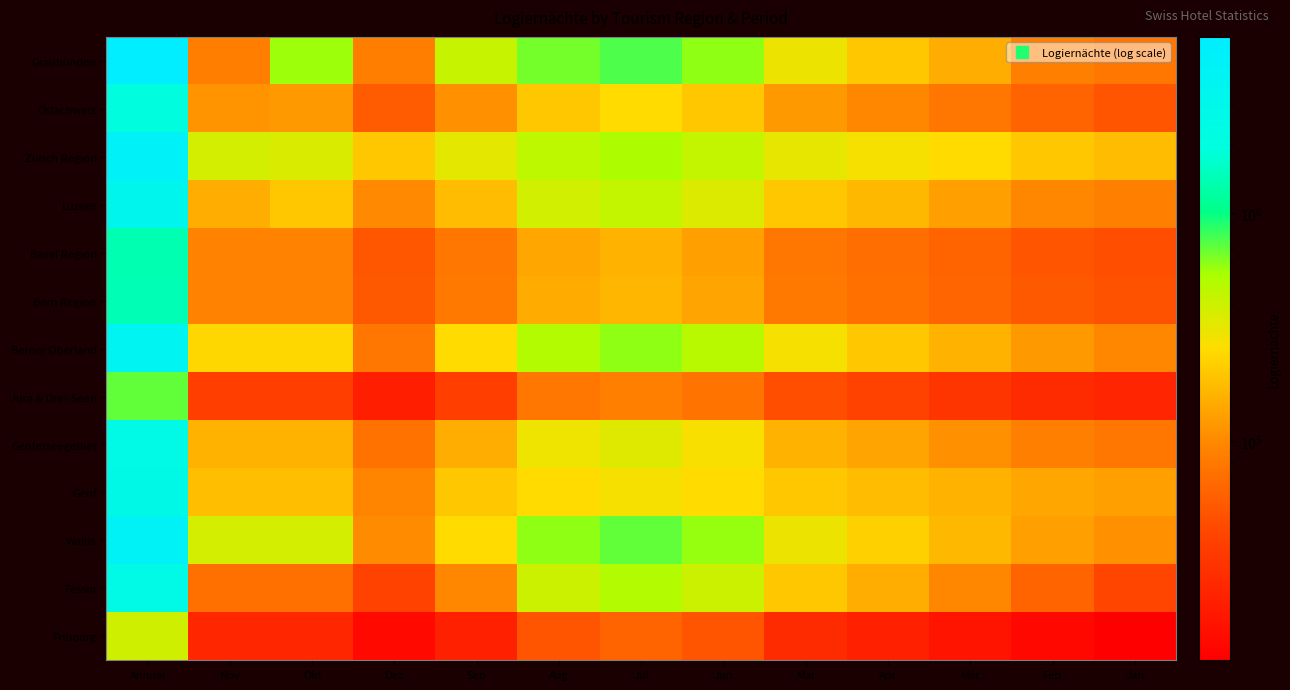

Reading left to right, what are all the values shown in this chart?

Graubünden: Annual=5885436	Nov=86770	Okt=561662	Dez=87000	Sep=420000	Aug=650000	Jul=750000	Jun=600000	Mai=300000	Apr=200000	Mär=150000	Feb=90000	Jan=80000
Ostschweiz: Annual=1973014	Nov=114599	Okt=119644	Dez=54000	Sep=110000	Aug=200000	Jul=250000	Jun=200000	Mai=120000	Apr=100000	Mär=80000	Feb=60000	Jan=50000
Zürich Region: Annual=4716798	Nov=374679	Okt=353965	Dez=200318	Sep=320000	Aug=450000	Jul=520000	Jun=430000	Mai=310000	Apr=280000	Mär=250000	Feb=200000	Jan=180000
Luzern: Annual=3271381	Nov=149680	Okt=202941	Dez=101002	Sep=180000	Aug=380000	Jul=430000	Jun=350000	Mai=200000	Apr=170000	Mär=130000	Feb=100000	Jan=90000
Basel Region: Annual=1381797	Nov=93719	Okt=93719	Dez=51517	Sep=80000	Aug=140000	Jul=160000	Jun=130000	Mai=80000	Apr=70000	Mär=60000	Feb=50000	Jan=45000
Bern Region: Annual=1399252	Nov=91151	Okt=91151	Dez=52825	Sep=82000	Aug=145000	Jul=165000	Jun=135000	Mai=82000	Apr=72000	Mär=62000	Feb=52000	Jan=47000
Berner Oberland: Annual=3718523	Nov=237223	Okt=237223	Dez=79599	Sep=250000	Aug=500000	Jul=600000	Jun=480000	Mai=280000	Apr=200000	Mär=160000	Feb=120000	Jan=100000
Jura & Drei-Seen: Annual=699636	Nov=35454	Okt=35454	Dez=19738	Sep=35000	Aug=80000	Jul=90000	Jun=75000	Mai=45000	Apr=38000	Mär=30000	Feb=25000	Jan=22000
Genferseegebiet: Annual=2489649	Nov=161497	Okt=161497	Dez=74550	Sep=150000	Aug=290000	Jul=340000	Jun=270000	Mai=160000	Apr=135000	Mär=110000	Feb=90000	Jan=80000
Genf: Annual=2660591	Nov=184649	Okt=184649	Dez=95377	Sep=200000	Aug=250000	Jul=280000	Jun=250000	Mai=200000	Apr=180000	Mär=160000	Feb=140000	Jan=130000
Wallis: Annual=4392327	Nov=370745	Okt=370745	Dez=103613	Sep=250000	Aug=600000	Jul=700000	Jun=580000	Mai=300000	Apr=220000	Mär=170000	Feb=130000	Jan=110000
Tessin: Annual=2607592	Nov=72028	Okt=72028	Dez=38019	Sep=100000	Aug=400000	Jul=500000	Jun=400000	Mai=200000	Apr=150000	Mär=100000	Feb=60000	Jan=40000
Fribourg: Annual=392897	Nov=22706	Okt=22706	Dez=13266	Sep=20000	Aug=50000	Jul=60000	Jun=48000	Mai=25000	Apr=20000	Mär=16000	Feb=13000	Jan=11000